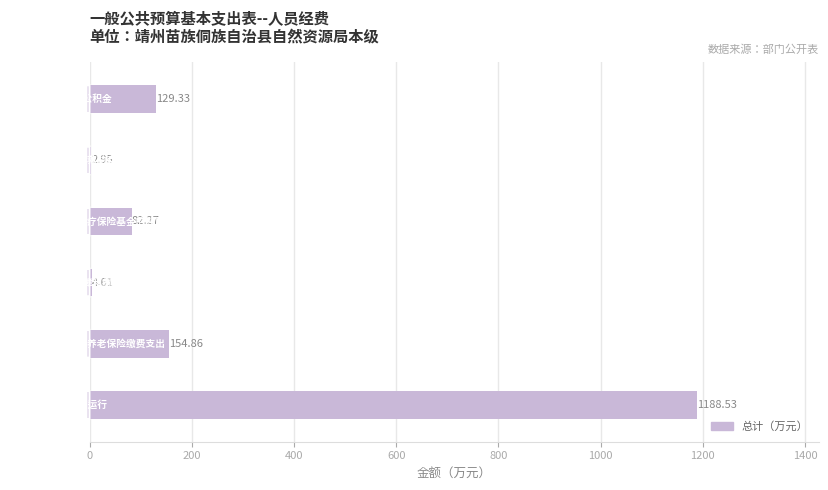

Are the bars horizontal?

Yes